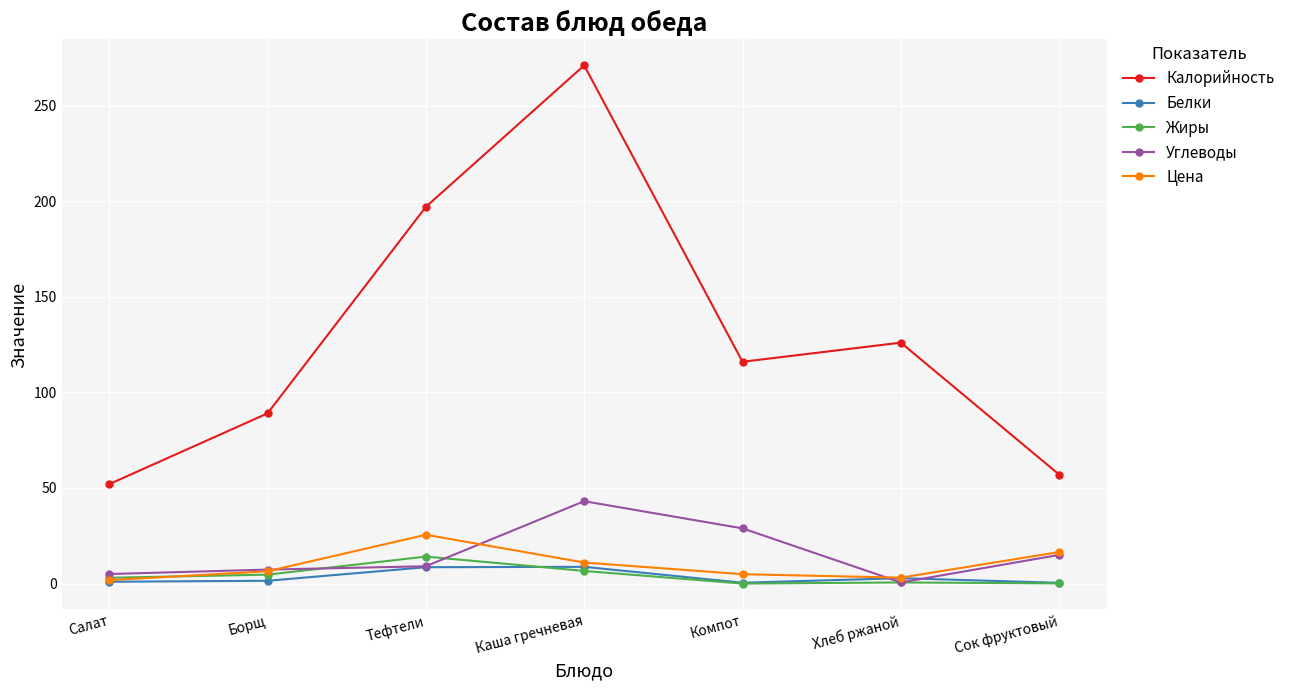

Does the chart display data point markers on the line(s)?

Yes